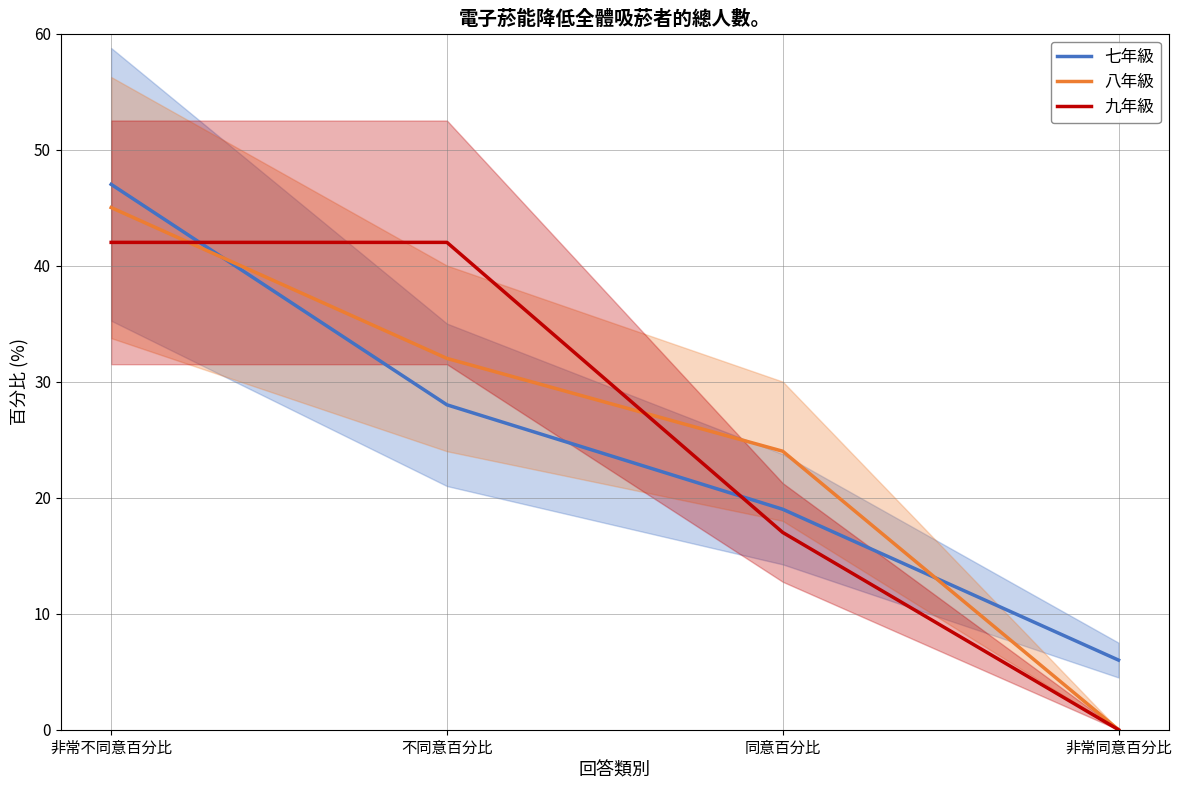

What is the difference between the maximum and minimum values in the 七年級 series?

41